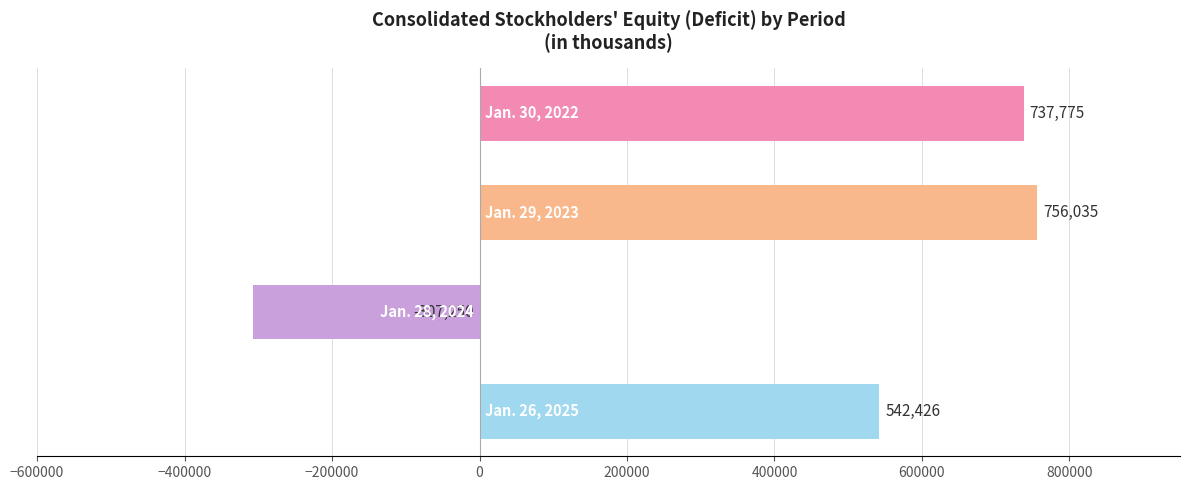

What is the value of the 3rd bar from the top?

-307250